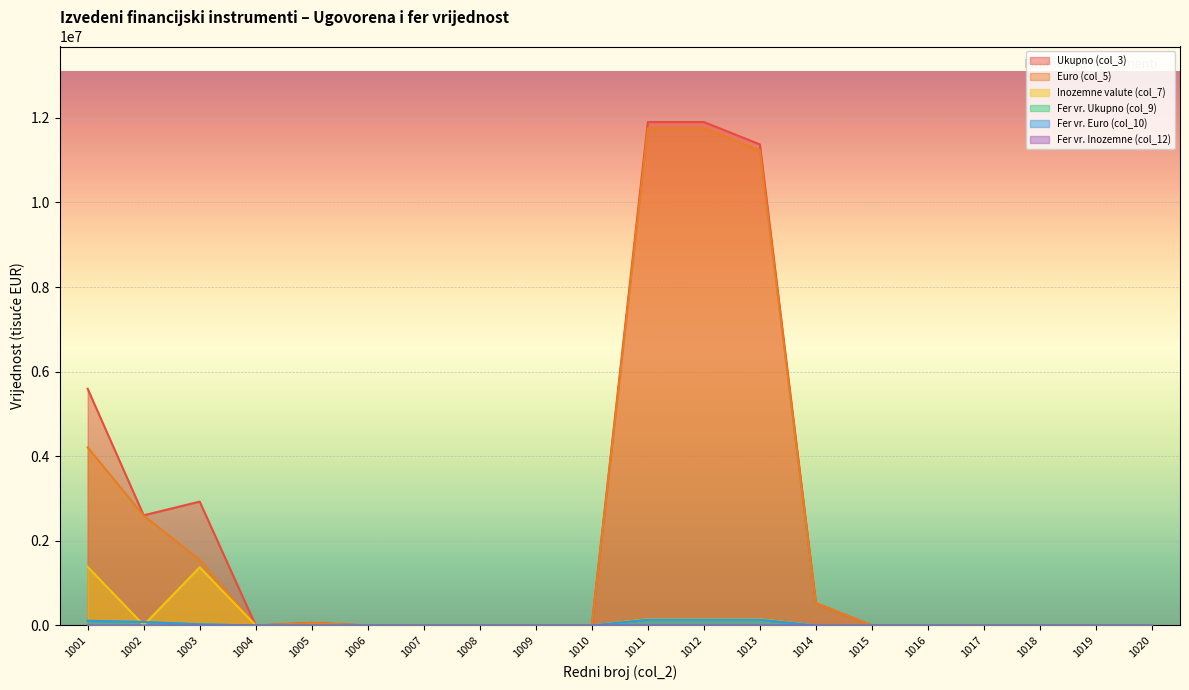

Rank the series at 1008 from lowest to highest value.

Ukupno (col_3), Euro (col_5), Inozemne valute (col_7), Fer vr. Ukupno (col_9), Fer vr. Euro (col_10), Fer vr. Inozemne (col_12)